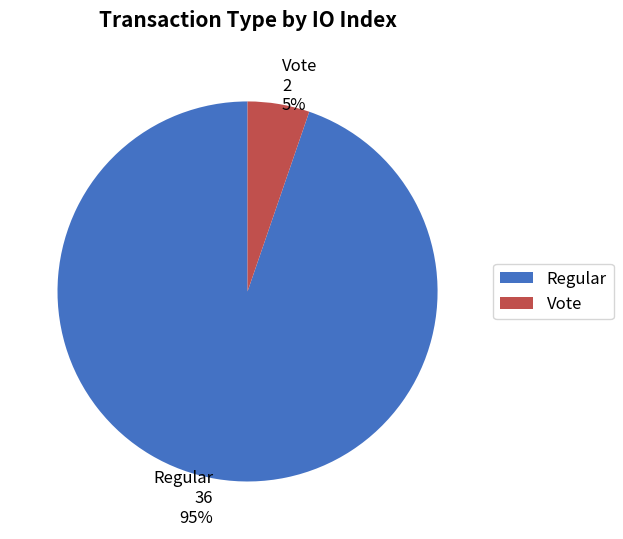

Combined, do Regular 36 95% and Vote 2 5% account for over 50%?

Yes